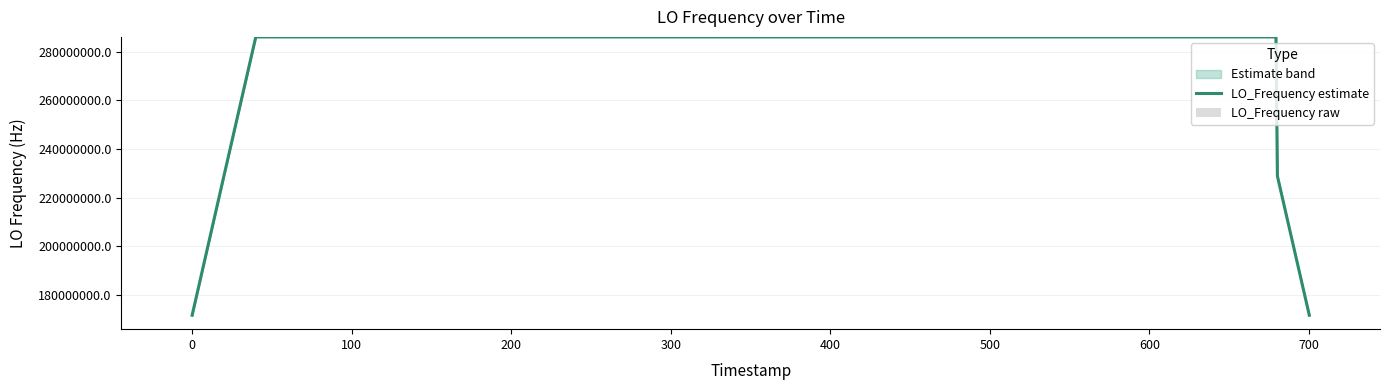

How many values in the LO_Frequency raw series exceed 1?

26